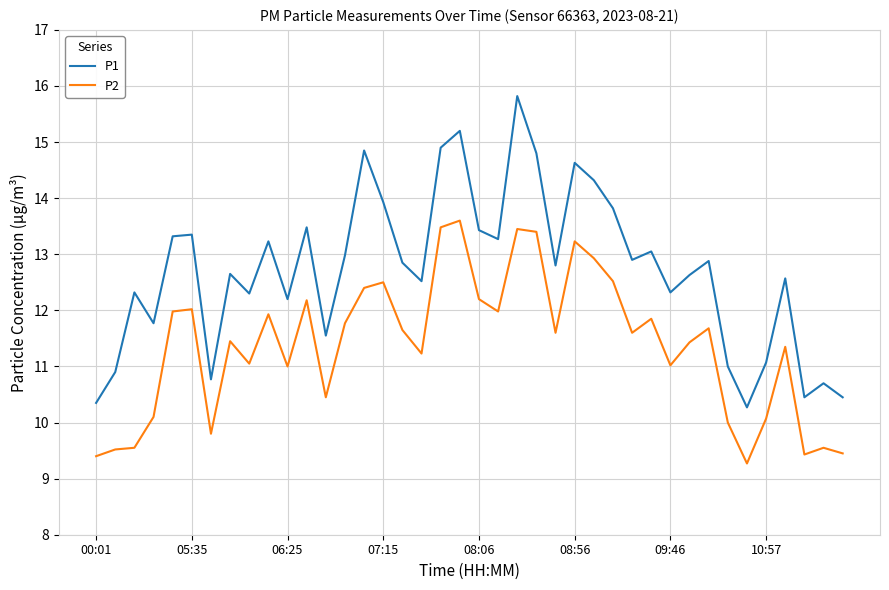

What is the maximum value for P1?

15.8